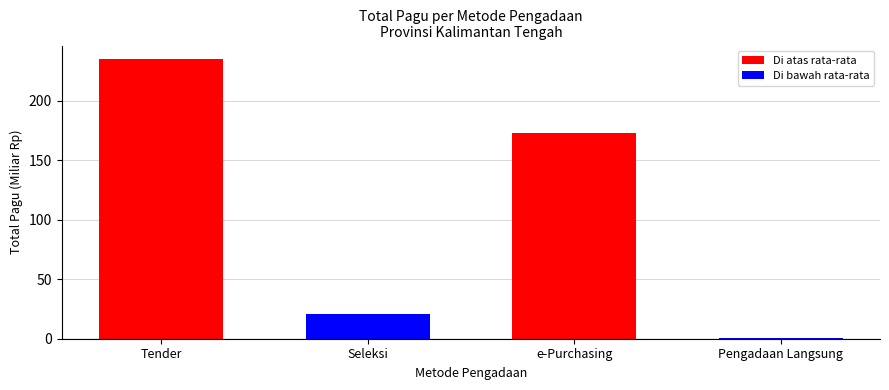

The value at Pengadaan Langsung is 0.2. True or false?

True